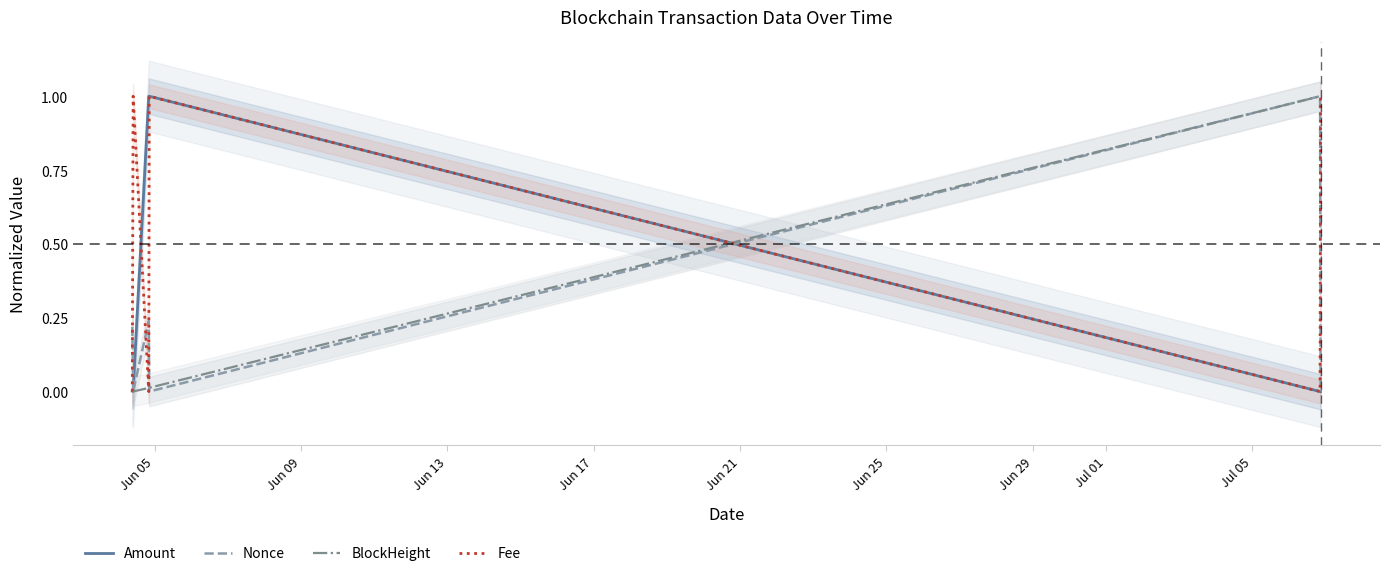

What is the highest value of the BlockHeight series?

1.0